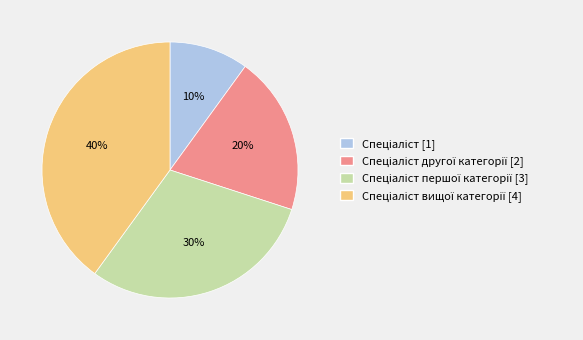

Count the number of slices in the pie.

4